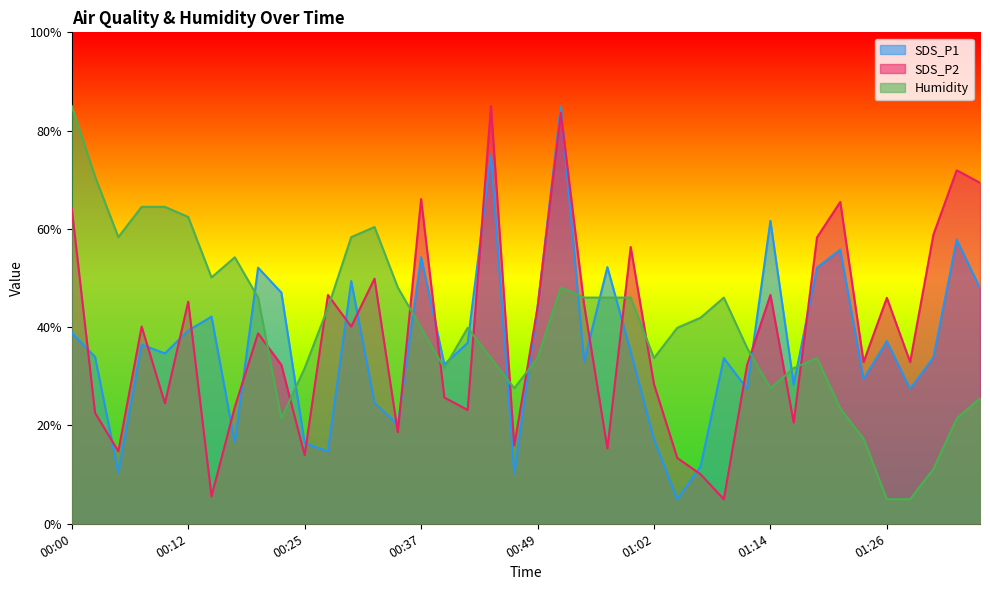

The SDS_P1 series shows 74.7 at 00:15. True or false?

False